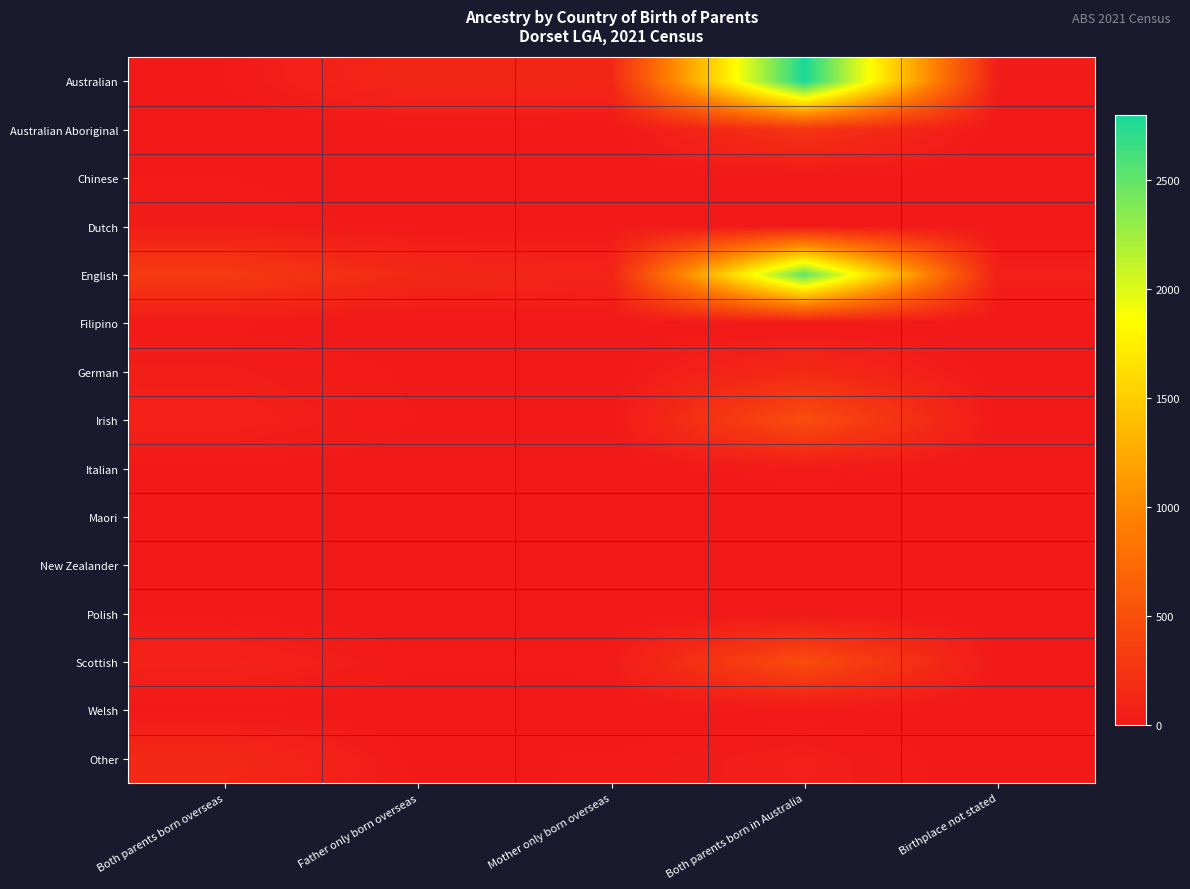

Reading right to left, transcribe all the data shown in this chart.

Australian: Birthplace not stated=39	Both parents born in Australia=2796	Mother only born overseas=121	Father only born overseas=131	Both parents born overseas=21
Australian Aboriginal: Birthplace not stated=0	Both parents born in Australia=245	Mother only born overseas=0	Father only born overseas=5	Both parents born overseas=0
Chinese: Birthplace not stated=0	Both parents born in Australia=9	Mother only born overseas=3	Father only born overseas=0	Both parents born overseas=22
Dutch: Birthplace not stated=0	Both parents born in Australia=20	Mother only born overseas=13	Father only born overseas=10	Both parents born overseas=41
English: Birthplace not stated=60	Both parents born in Australia=2504	Mother only born overseas=102	Father only born overseas=140	Both parents born overseas=308
Filipino: Birthplace not stated=0	Both parents born in Australia=0	Mother only born overseas=8	Father only born overseas=0	Both parents born overseas=17
German: Birthplace not stated=4	Both parents born in Australia=153	Mother only born overseas=10	Father only born overseas=17	Both parents born overseas=48
Irish: Birthplace not stated=4	Both parents born in Australia=477	Mother only born overseas=8	Father only born overseas=21	Both parents born overseas=69
Italian: Birthplace not stated=0	Both parents born in Australia=35	Mother only born overseas=0	Father only born overseas=12	Both parents born overseas=14
Maori: Birthplace not stated=0	Both parents born in Australia=0	Mother only born overseas=3	Father only born overseas=4	Both parents born overseas=22
New Zealander: Birthplace not stated=0	Both parents born in Australia=9	Mother only born overseas=3	Father only born overseas=6	Both parents born overseas=16
Polish: Birthplace not stated=0	Both parents born in Australia=11	Mother only born overseas=0	Father only born overseas=0	Both parents born overseas=16
Scottish: Birthplace not stated=11	Both parents born in Australia=468	Mother only born overseas=28	Father only born overseas=27	Both parents born overseas=86
Welsh: Birthplace not stated=0	Both parents born in Australia=8	Mother only born overseas=4	Father only born overseas=0	Both parents born overseas=9
Other: Birthplace not stated=0	Both parents born in Australia=58	Mother only born overseas=24	Father only born overseas=16	Both parents born overseas=146